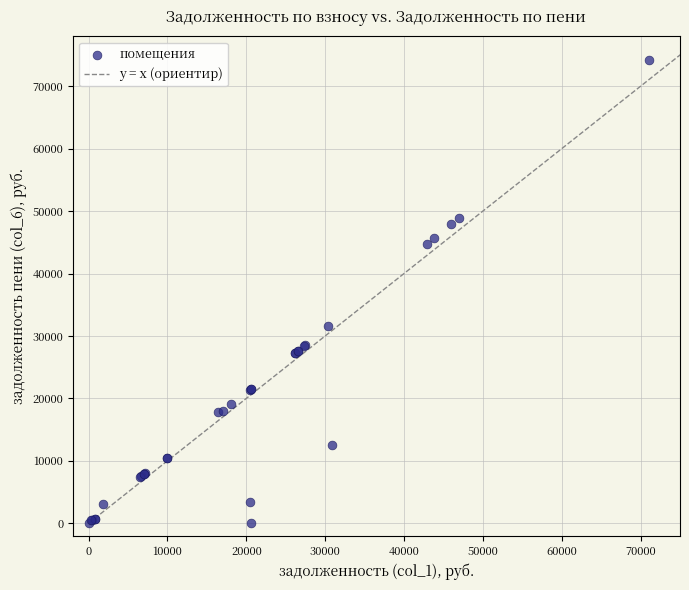

What Y value in the scatter plot is closest to 37066?

31636.1